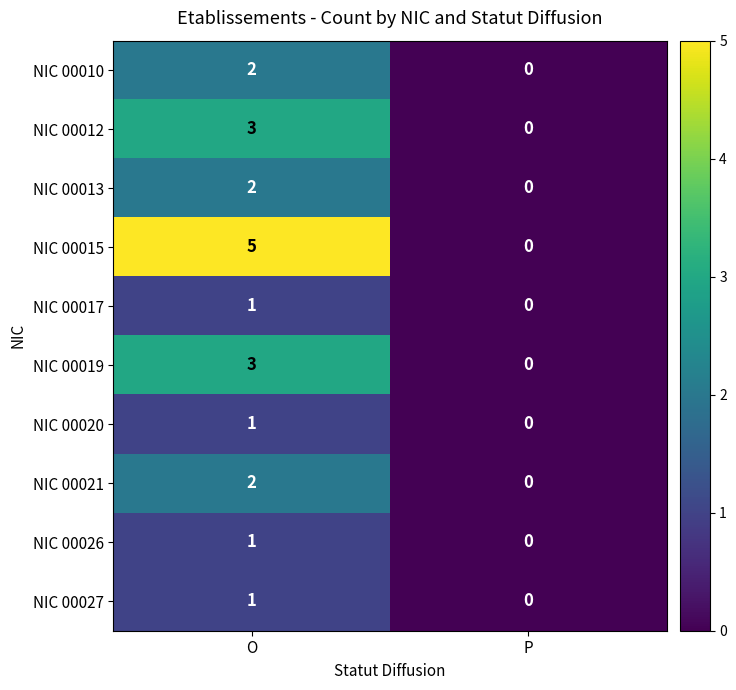

At which category does the chart reach its peak across all series?

O